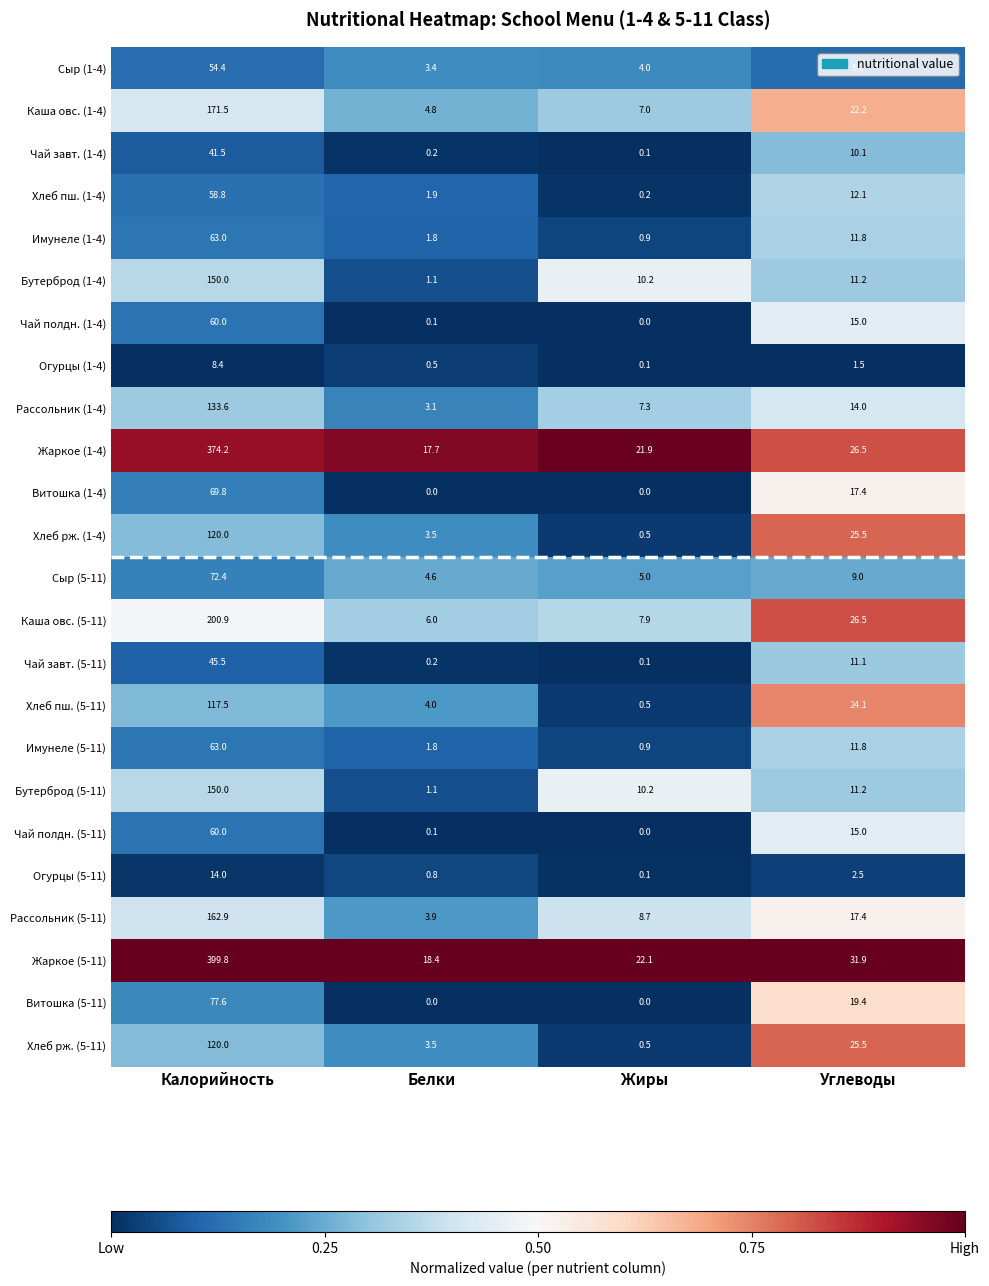

Rank the categories by Сыр (1-4) value from lowest to highest.

Белки, Жиры, Углеводы, Калорийность